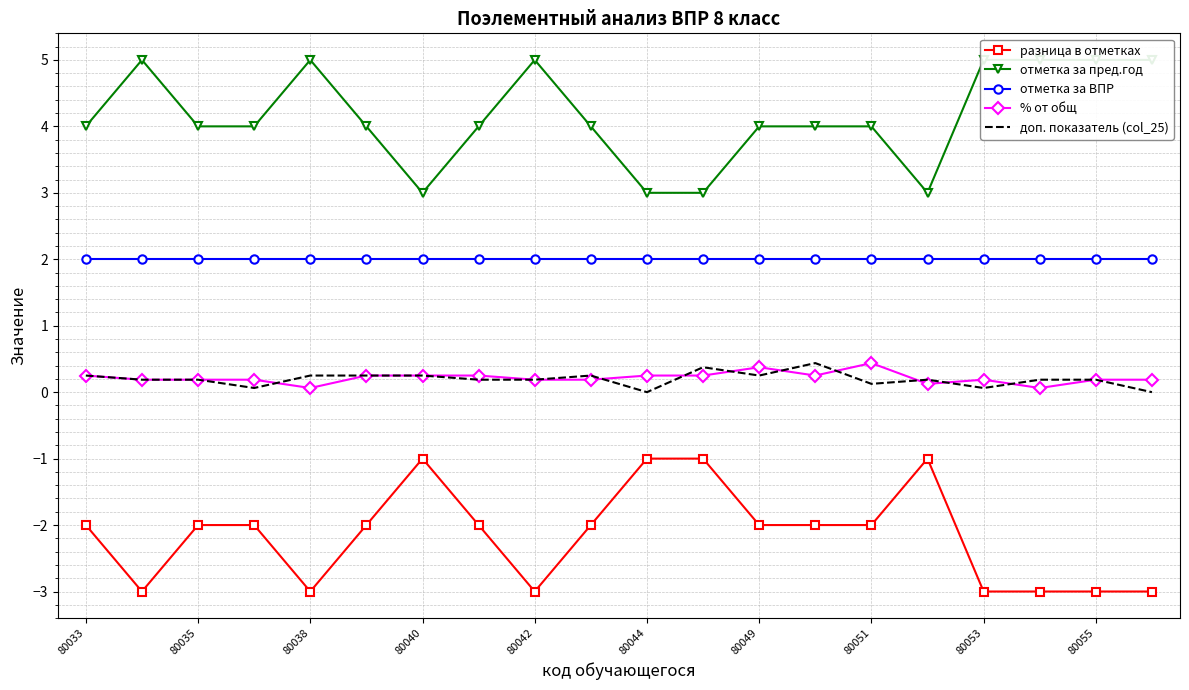

Which series has the largest range (max minus min)?

разница в отметках